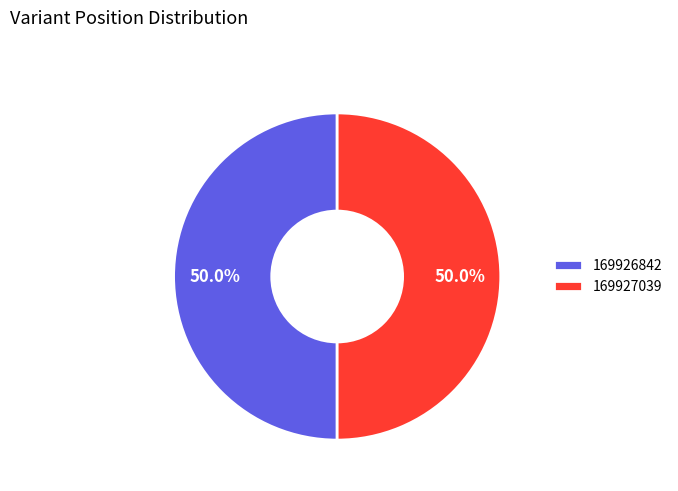

What portion of the pie excludes 169926842?

50.0%